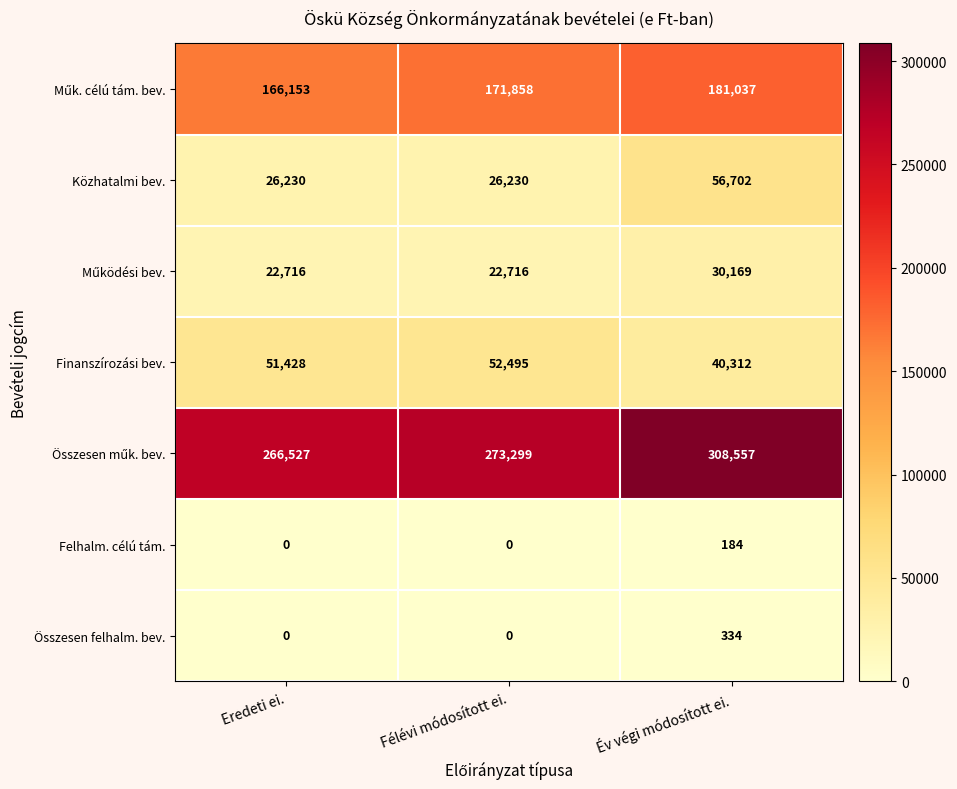

What is the total value across all series at Félévi módosított ei.?

546598